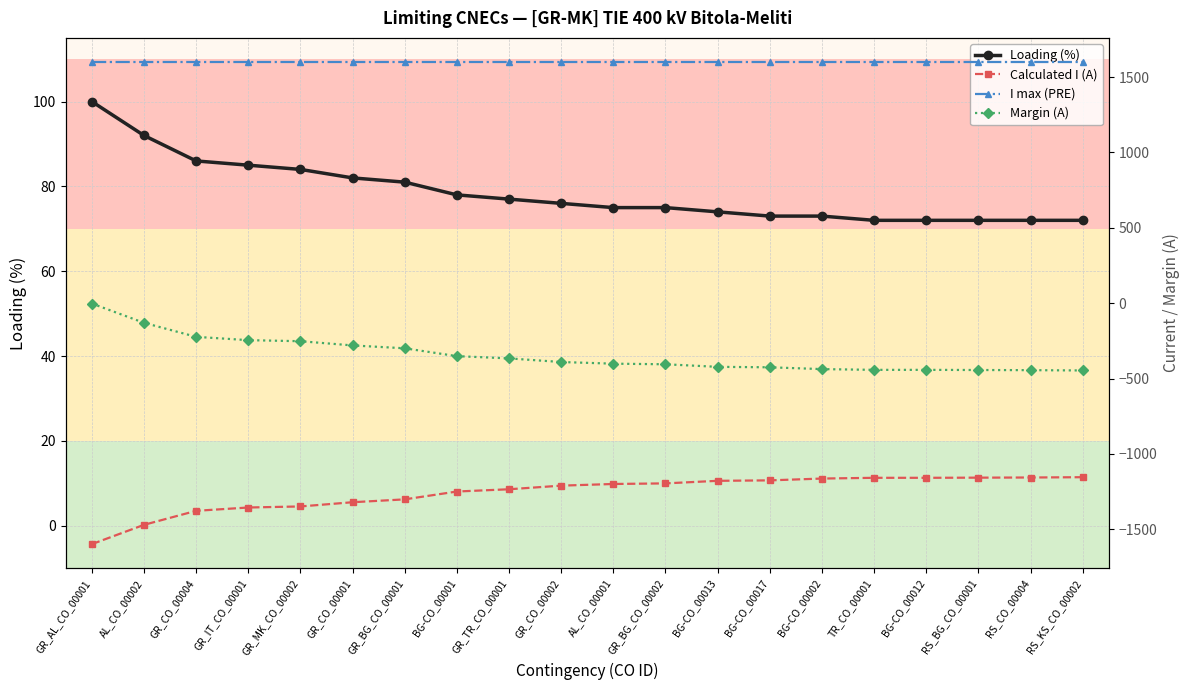

Rank the series at BG-CO_00001 from highest to lowest value.

I max (PRE), Loading (%), Margin (A), Calculated I (A)